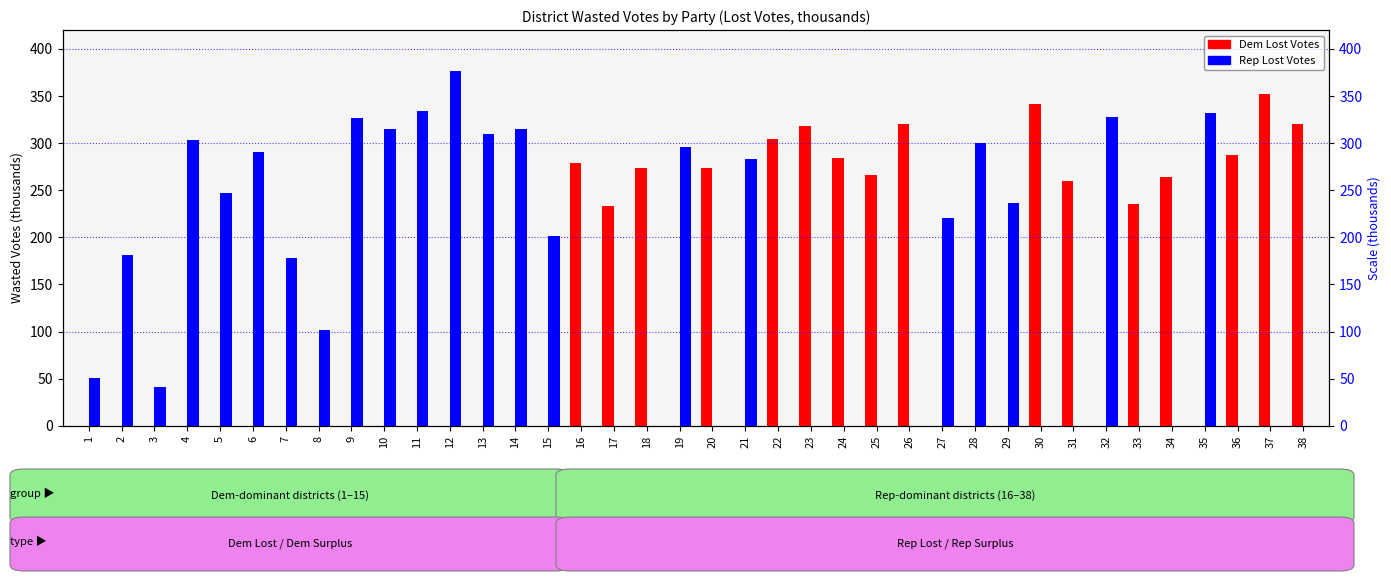

What is the value of the Dem Lost Votes bar at the 20th from the left?

273.9